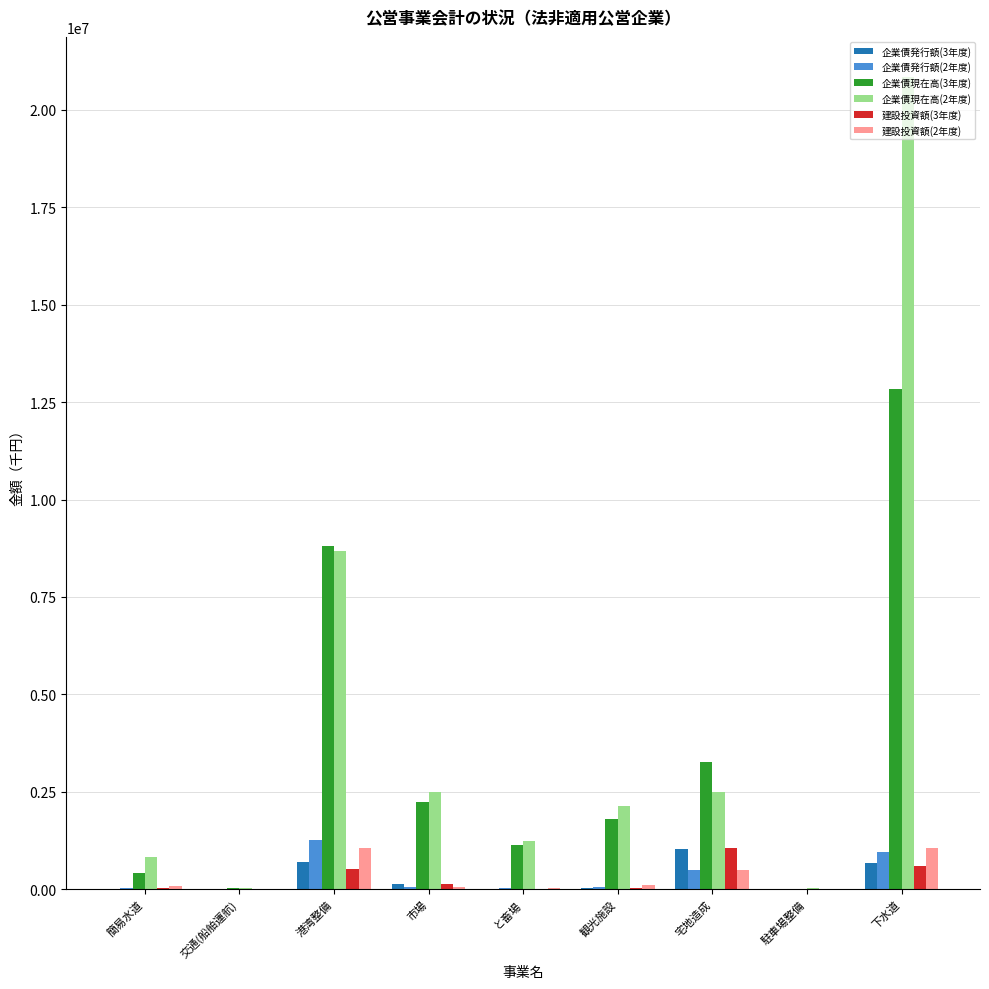

How many groups of bars are there?

9